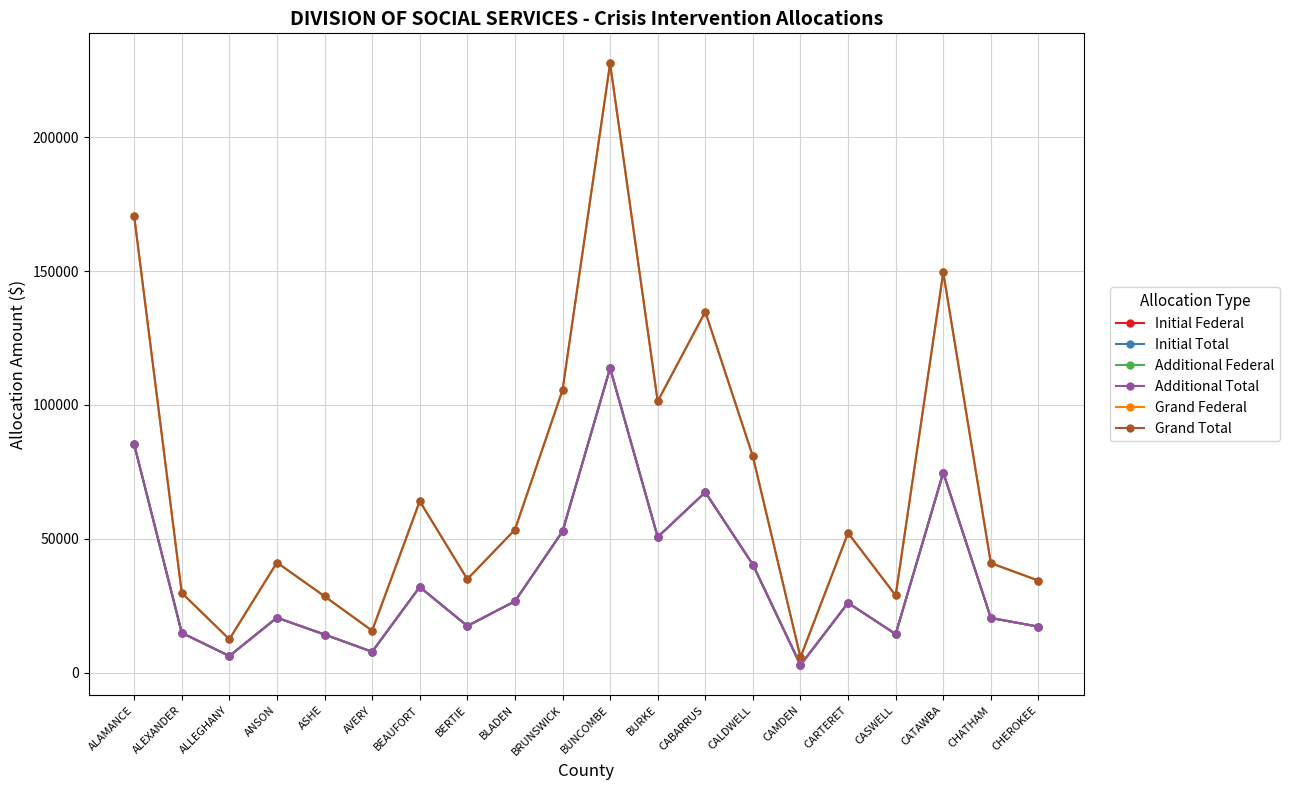

What is the difference between the maximum and minimum values in the Grand Total series?

221740